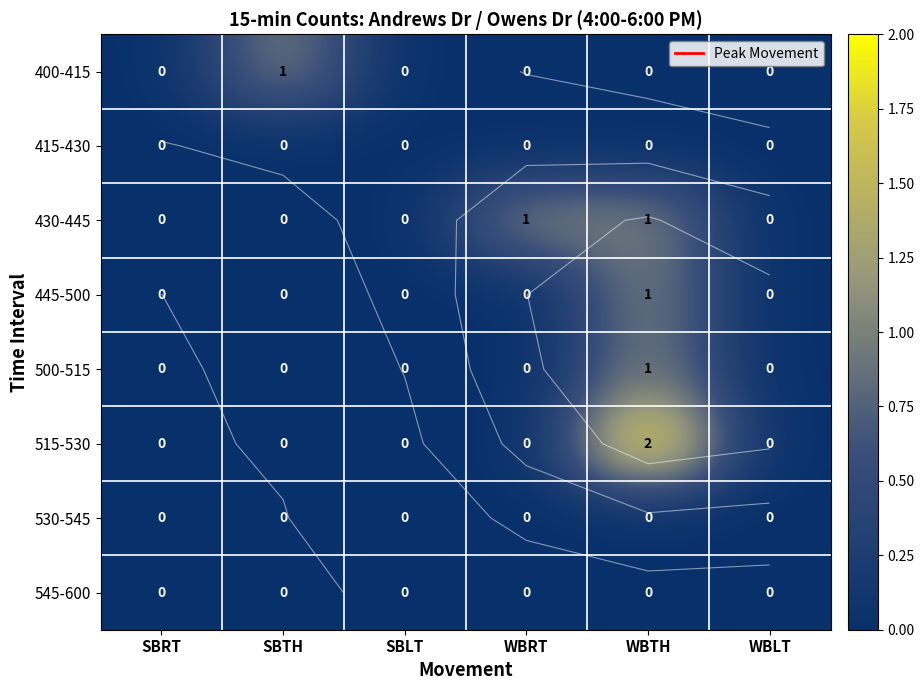

Which series changed the most between SBTH and SBLT?

400-415